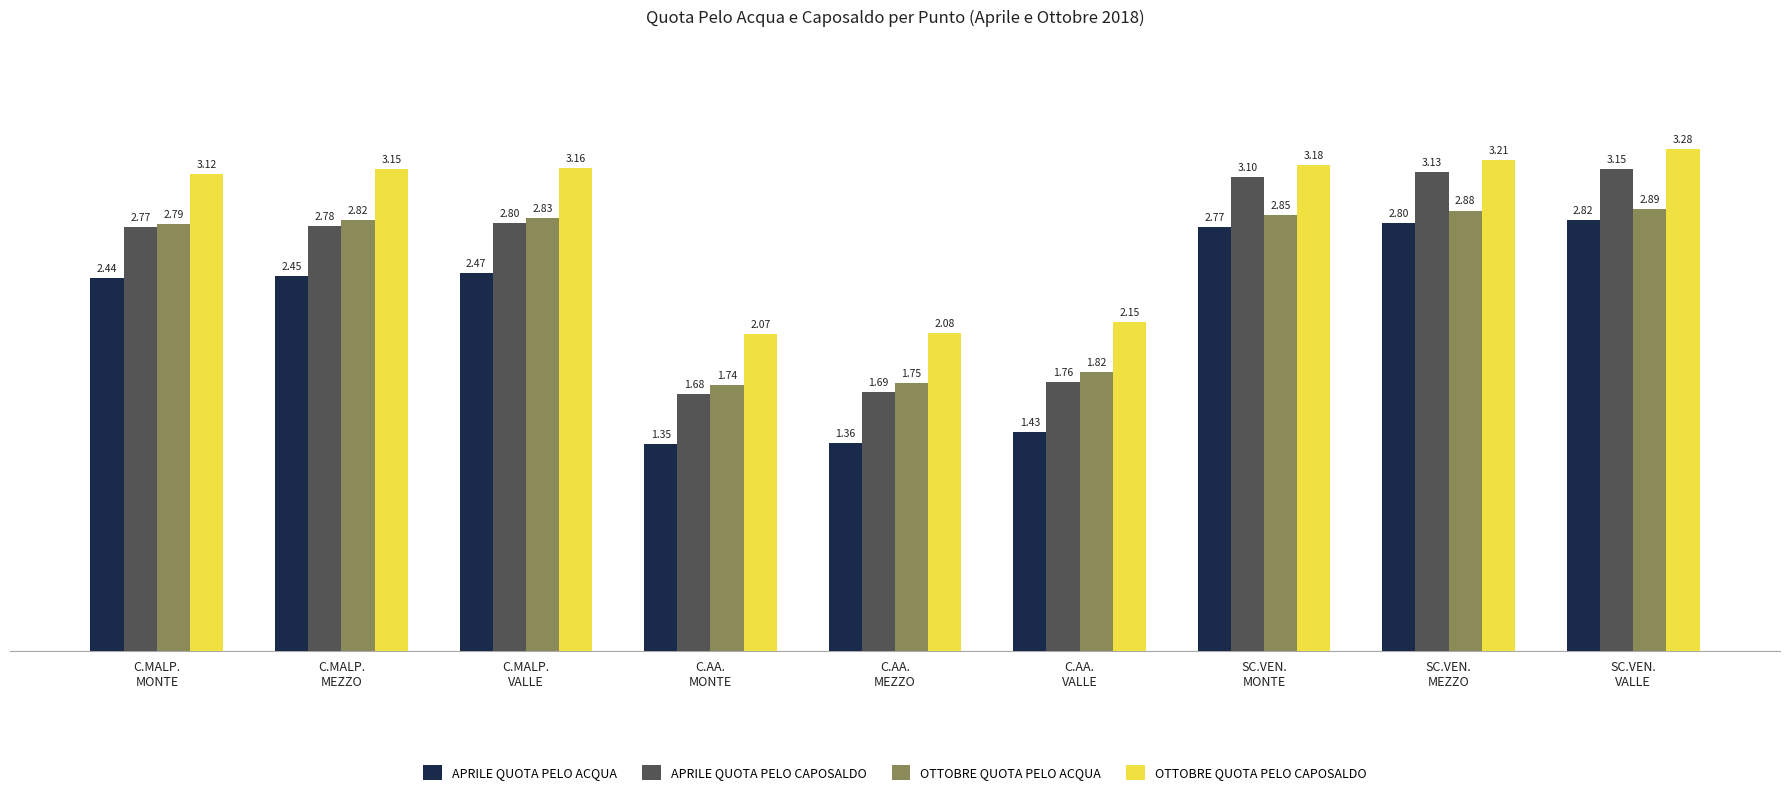

True or false: APRILE QUOTA PELO CAPOSALDO has a value of 5.0 at C.MALP.
VALLE.

False